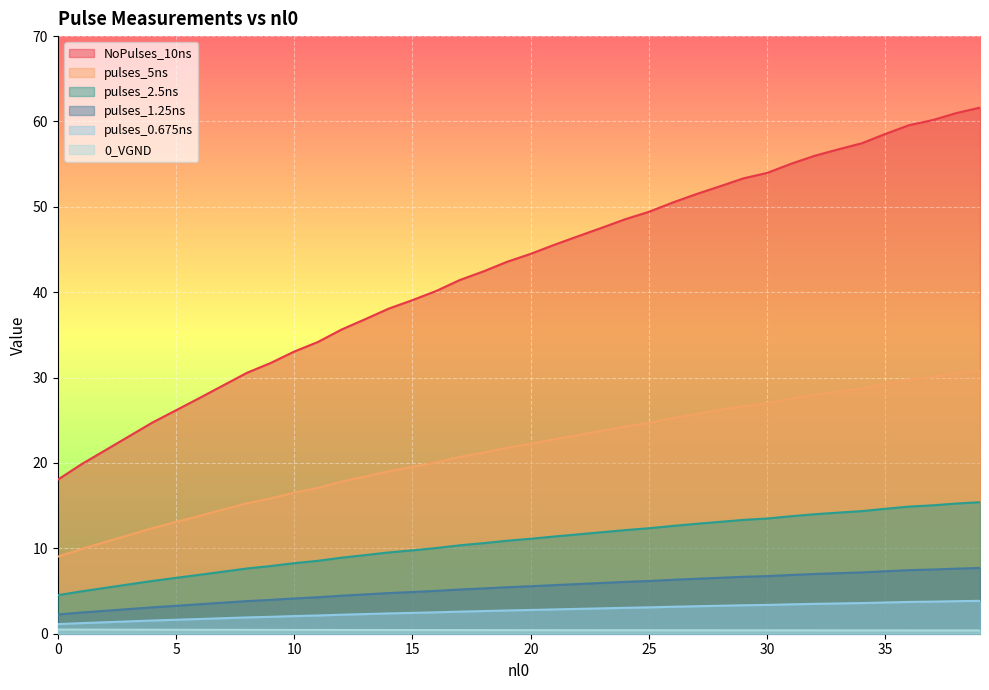

True or false: 0_VGND and pulses_2.5ns intersect in this chart.

False